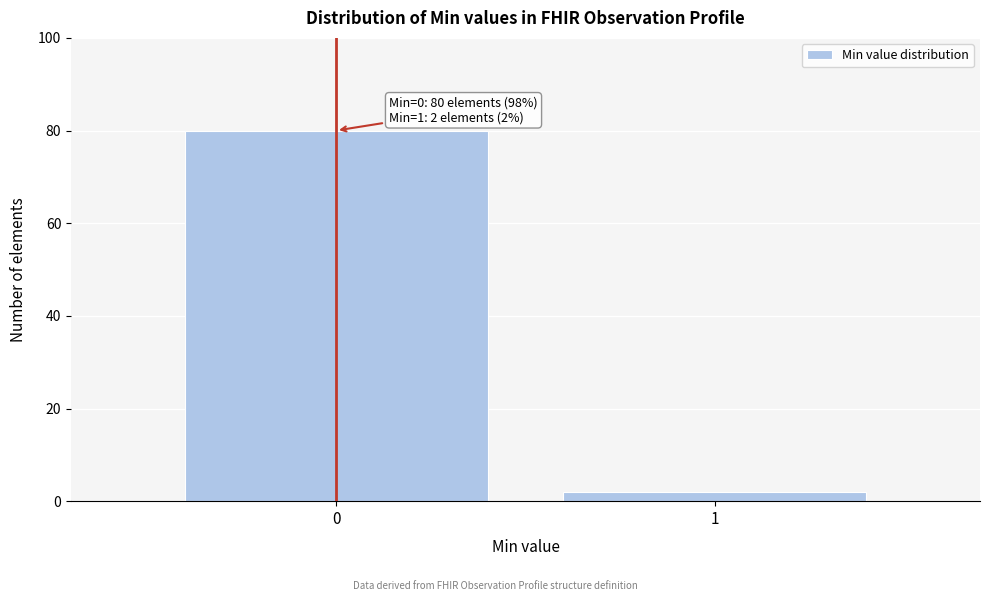

Reading left to right, what are all the values shown in this chart?

0=80	1=2